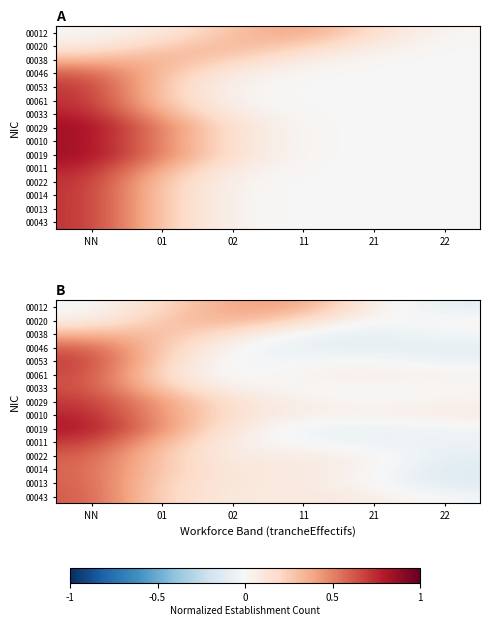

What is the smallest value displayed?

-0.1